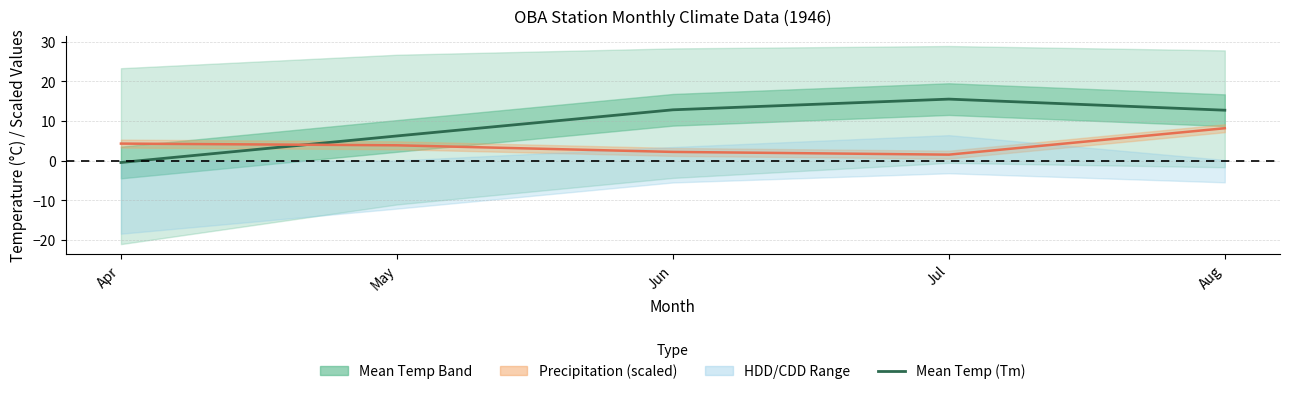

Which category has the highest value in the Precip centre series?

Aug